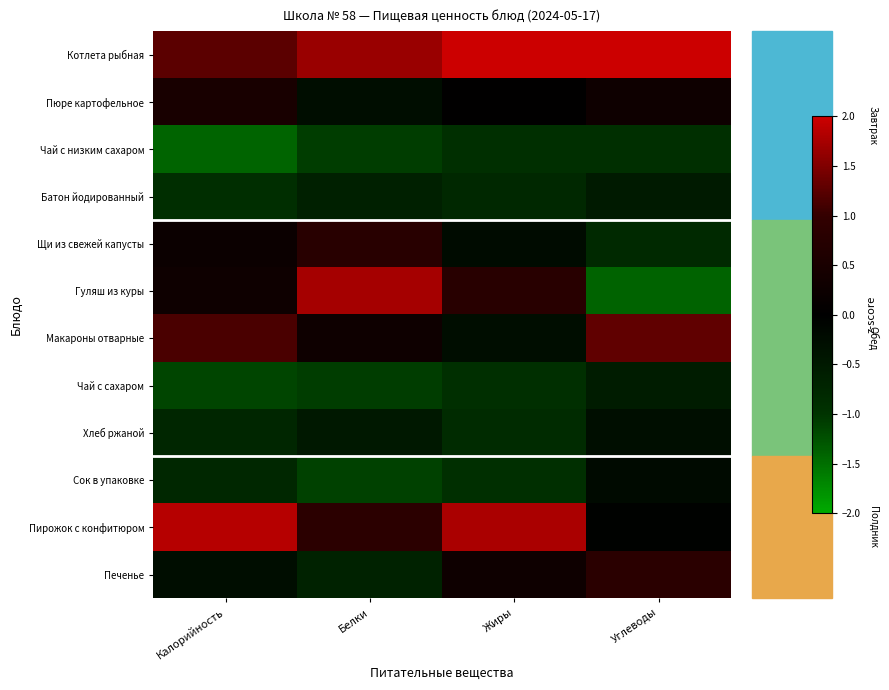

Reading left to right, transcribe all the data shown in this chart.

Котлета рыбная: Калорийность=1.3	Белки=1.7	Жиры=2.0	Углеводы=2.3
Пюре картофельное: Калорийность=0.5	Белки=-0.3	Жиры=0.0	Углеводы=0.3
Чай с низким сахаром: Калорийность=-1.4	Белки=-1.1	Жиры=-0.9	Углеводы=-0.9
Батон йодированный: Калорийность=-0.9	Белки=-0.6	Жиры=-0.8	Углеводы=-0.5
Щи из свежей капусты: Калорийность=0.2	Белки=0.8	Жиры=-0.2	Углеводы=-0.8
Гуляш из куры: Калорийность=0.3	Белки=1.7	Жиры=0.8	Углеводы=-1.4
Макароны отварные: Калорийность=1.1	Белки=0.3	Жиры=-0.3	Углеводы=1.3
Чай с сахаром: Калорийность=-1.1	Белки=-1.1	Жиры=-0.9	Углеводы=-0.6
Хлеб ржаной: Калорийность=-0.7	Белки=-0.5	Жиры=-0.9	Углеводы=-0.3
Сок в упаковке: Калорийность=-0.8	Белки=-1.1	Жиры=-0.9	Углеводы=-0.2
Пирожок с конфитюром: Калорийность=1.9	Белки=0.9	Жиры=1.8	Углеводы=-0.0
Печенье: Калорийность=-0.3	Белки=-0.7	Жиры=0.3	Углеводы=0.8